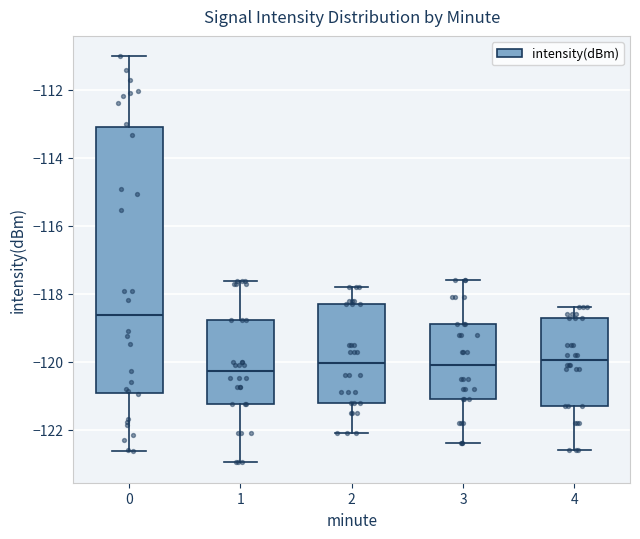

Reading left to right, transcribe this box plot: for each box, give where its median line is, the range the box spans, and where its two whiskers end, as read against the y-axis. The values are not printed on the chart, so give them approximately, as read against the axis.

0: median -118.6, box -121.0 to -113.0, whiskers -122.6 to -111.0
1: median -120.2, box -121.2 to -118.8, whiskers -123.0 to -117.6
2: median -120.0, box -121.2 to -118.2, whiskers -122.0 to -117.8
3: median -120.0, box -121.0 to -118.8, whiskers -122.4 to -117.6
4: median -120.0, box -121.2 to -118.6, whiskers -122.6 to -118.4